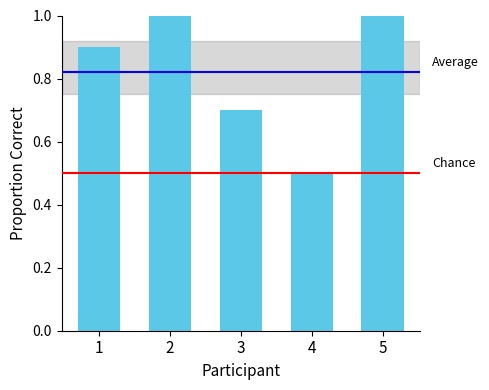

What is the sum of all values?

4.1